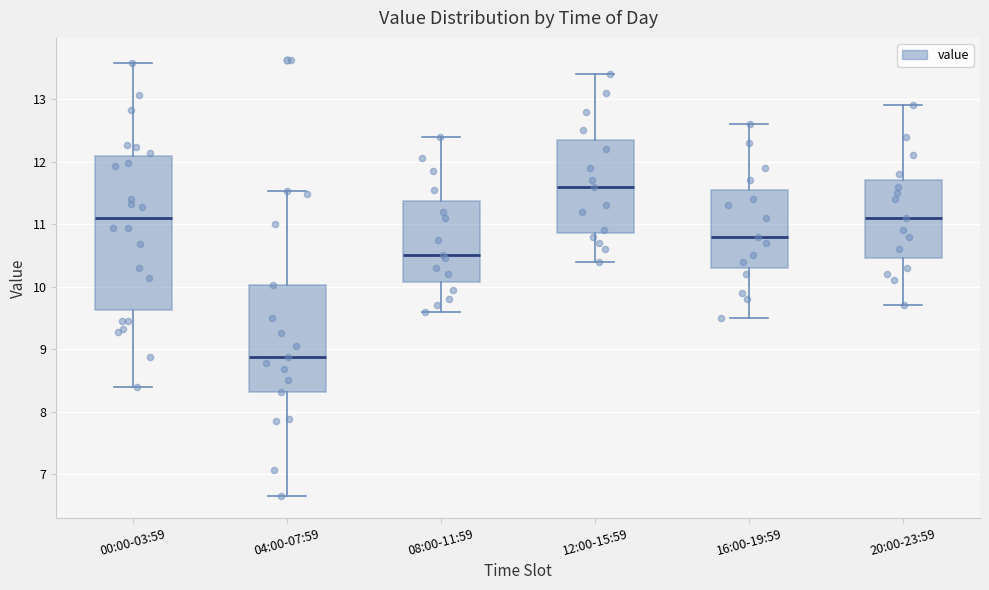

Which box has the lowest median line?

04:00-07:59